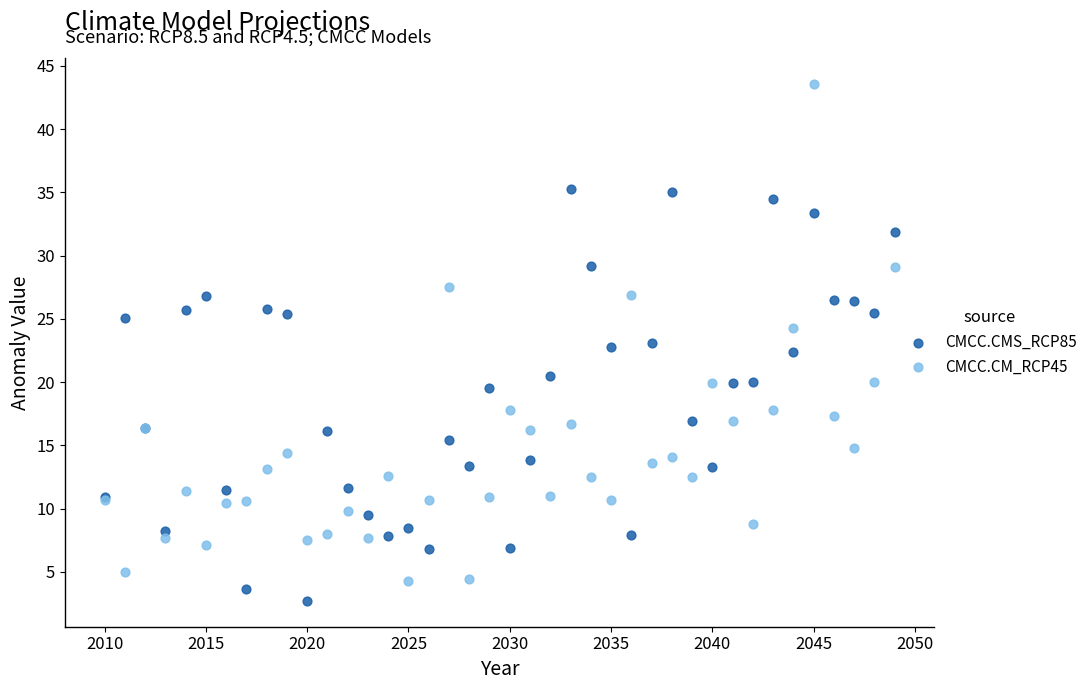

Which series has the largest Y range (max minus min)?

CMCC.CM_RCP45